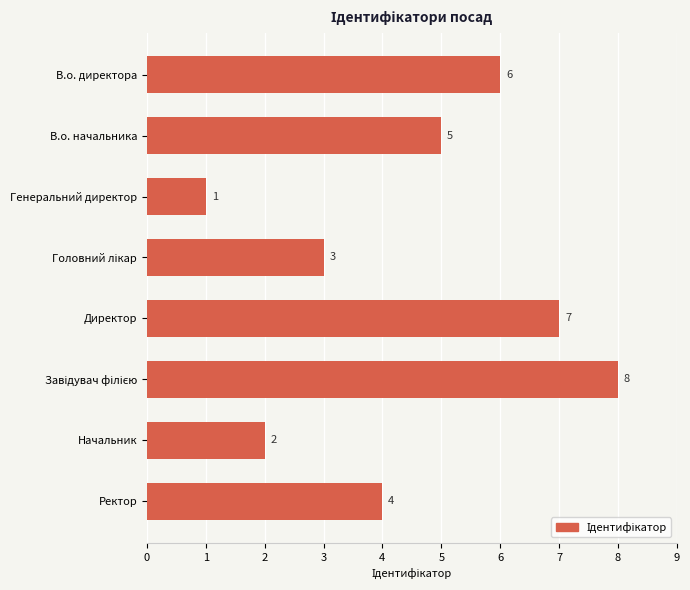

What is the sum of all values?

36